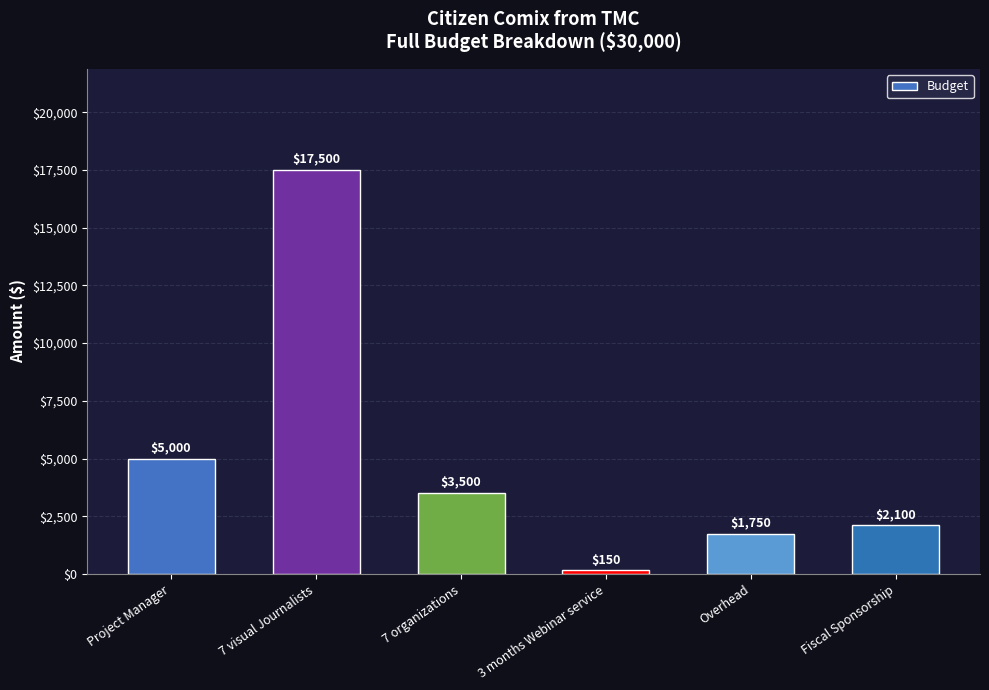

Reading left to right, extract all data points from this chart.

Project Manager=5000	7 visual Journalists=17500	7 organizations=3500	3 months Webinar service=150	Overhead=1750	Fiscal Sponsorship=2100